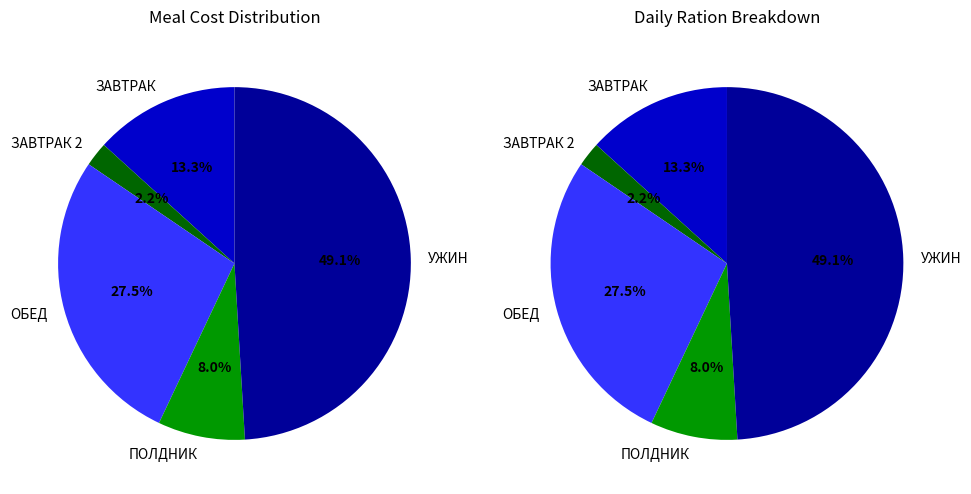

Which category has the smallest portion of the pie?

ЗАВТРАК 2